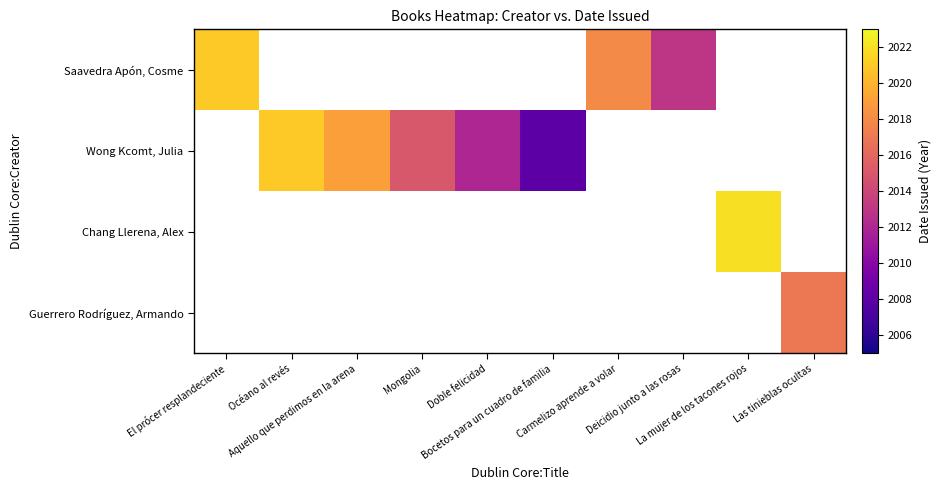

Reading left to right, list all the values displayed in this chart.

Saavedra Apón, Cosme: El prócer resplandeciente=2021	Océano al revés=0	Aquello que perdimos en la arena=0	Mongolia=0	Doble felicidad=0	Bocetos para un cuadro de familia=0	Carmelizo aprende a volar=2018	Deicidio junto a las rosas=2013	La mujer de los tacones rojos=0	Las tinieblas ocultas=0
Wong Kcomt, Julia: El prócer resplandeciente=0	Océano al revés=2021	Aquello que perdimos en la arena=2019	Mongolia=2015	Doble felicidad=2012	Bocetos para un cuadro de familia=2008	Carmelizo aprende a volar=0	Deicidio junto a las rosas=0	La mujer de los tacones rojos=0	Las tinieblas ocultas=0
Chang Llerena, Alex: El prócer resplandeciente=0	Océano al revés=0	Aquello que perdimos en la arena=0	Mongolia=0	Doble felicidad=0	Bocetos para un cuadro de familia=0	Carmelizo aprende a volar=0	Deicidio junto a las rosas=0	La mujer de los tacones rojos=2022	Las tinieblas ocultas=0
Guerrero Rodríguez, Armando: El prócer resplandeciente=0	Océano al revés=0	Aquello que perdimos en la arena=0	Mongolia=0	Doble felicidad=0	Bocetos para un cuadro de familia=0	Carmelizo aprende a volar=0	Deicidio junto a las rosas=0	La mujer de los tacones rojos=0	Las tinieblas ocultas=2017